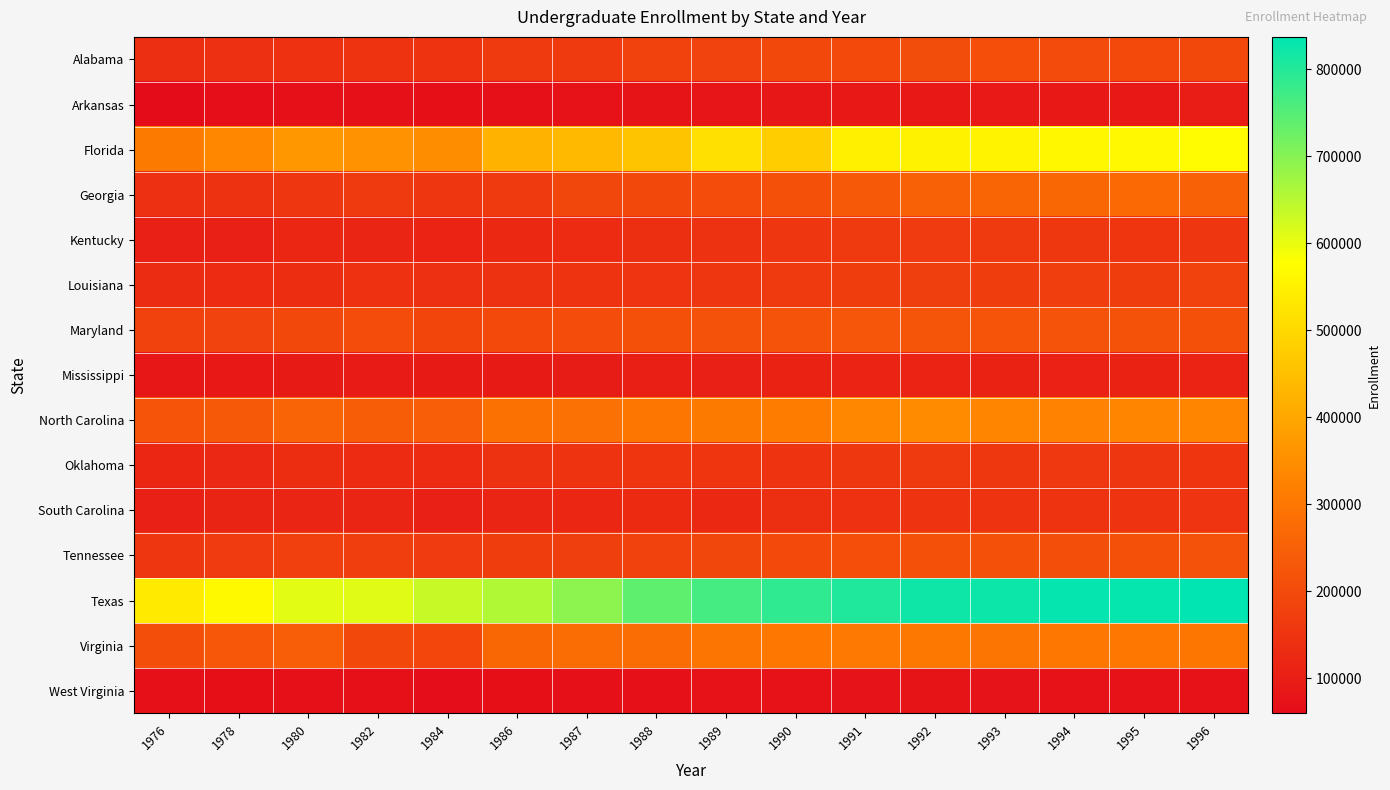

Rank the series at 1996 from lowest to highest value.

West Virginia, Arkansas, Mississippi, South Carolina, Oklahoma, Kentucky, Louisiana, Alabama, Maryland, Tennessee, Georgia, Virginia, North Carolina, Florida, Texas